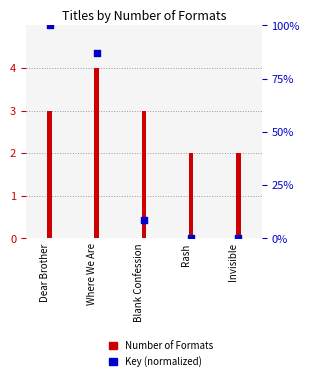

What are all the series names shown in the legend?

Number of Formats, Key (normalized)